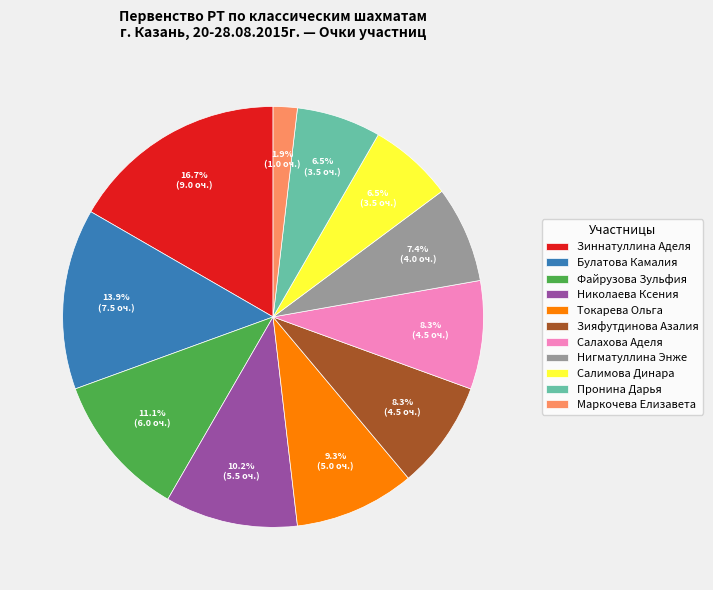

What is the total percentage of Зияфутдинова Азалия and Пронина Дарья?

14.8%